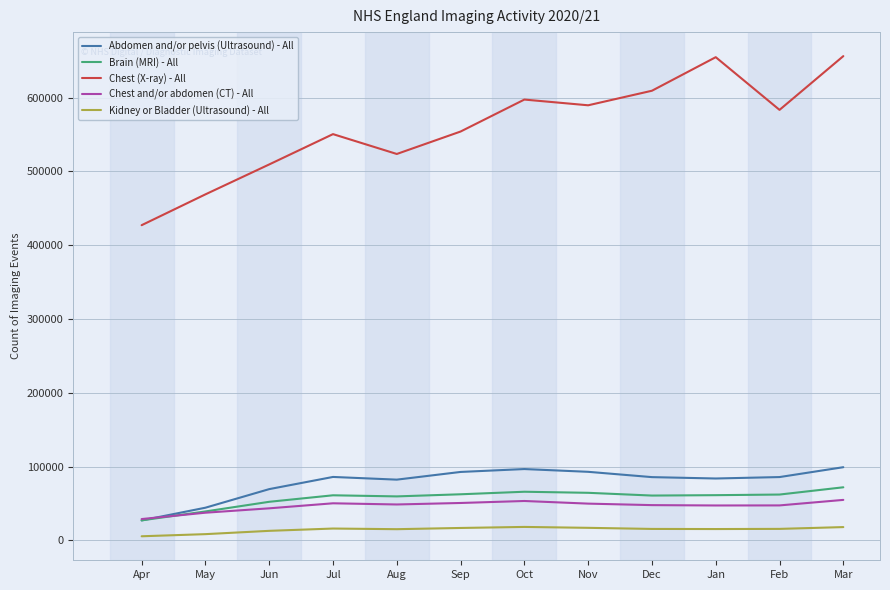

True or false: Chest (X-ray) - All and Kidney or Bladder (Ultrasound) - All intersect in this chart.

False